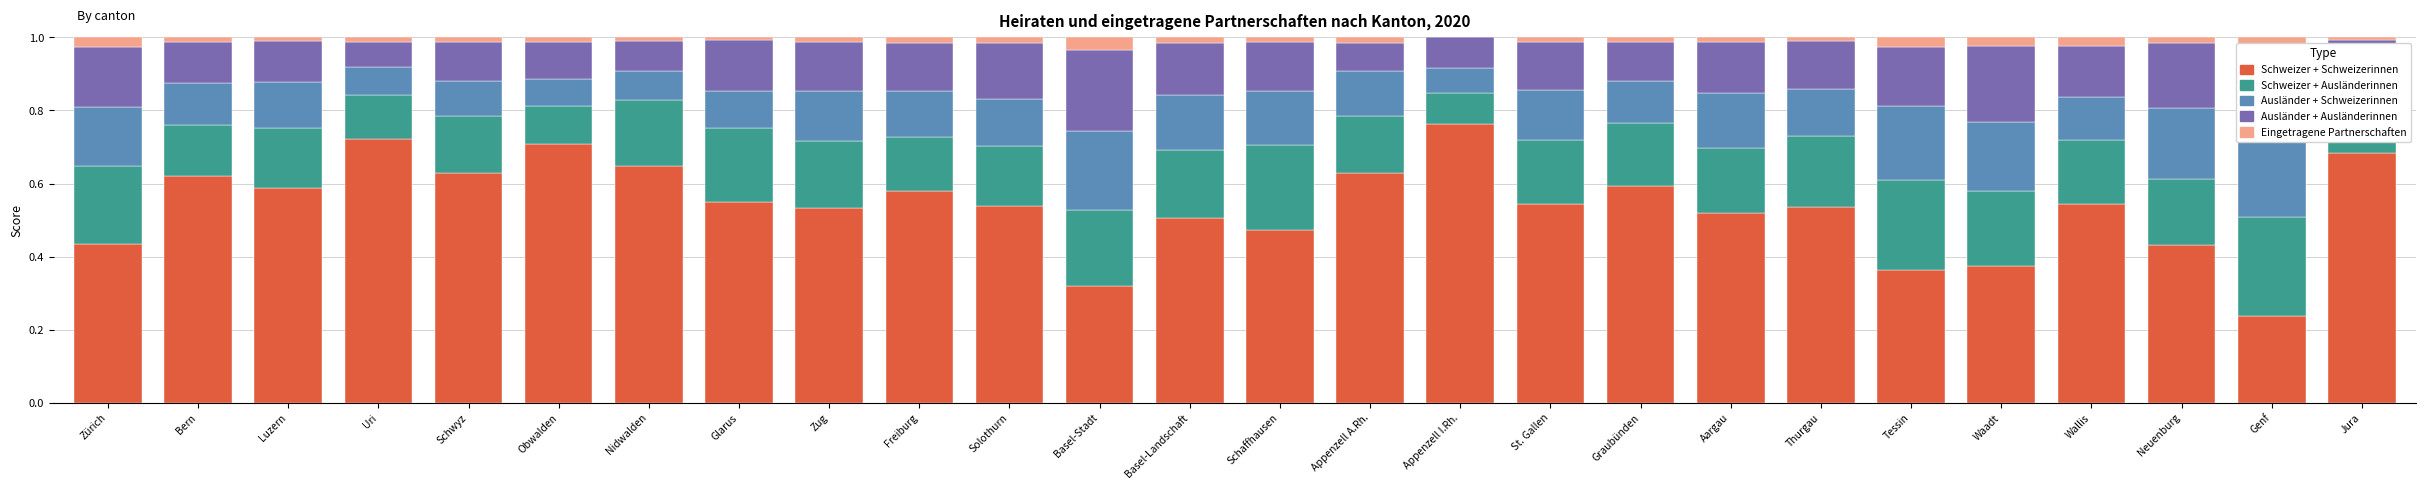

Between Thurgau and Schwyz, which is larger?

Schwyz